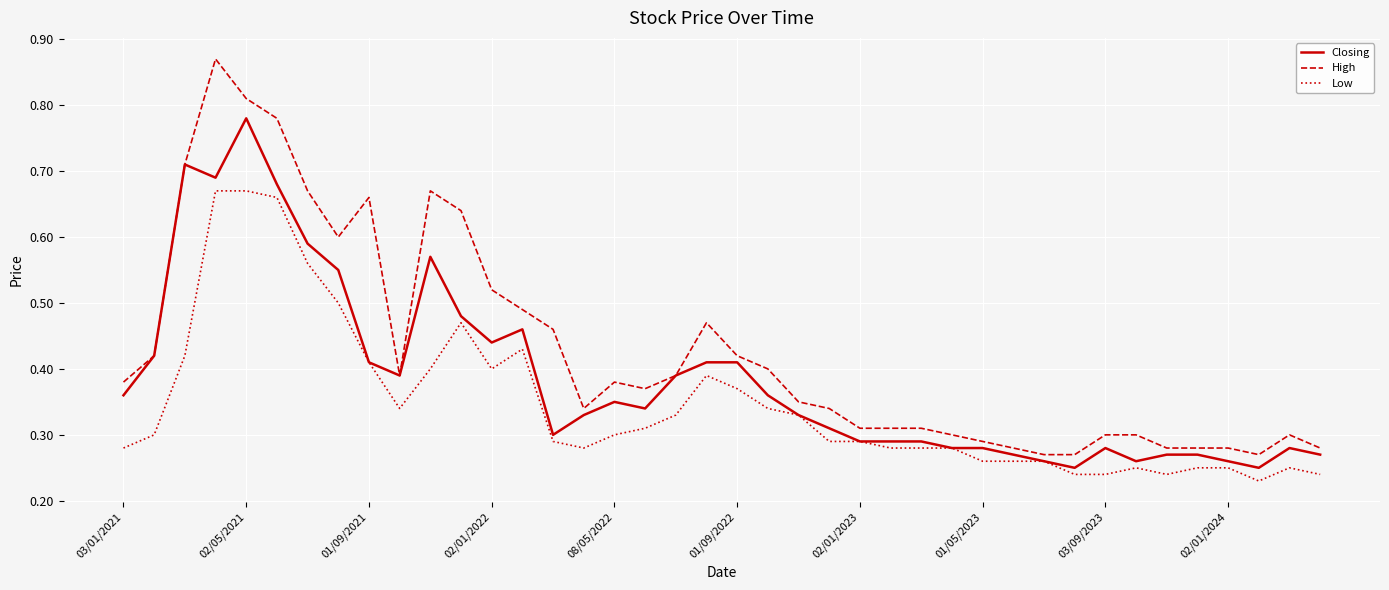

Which series has the widest spread of values?

High